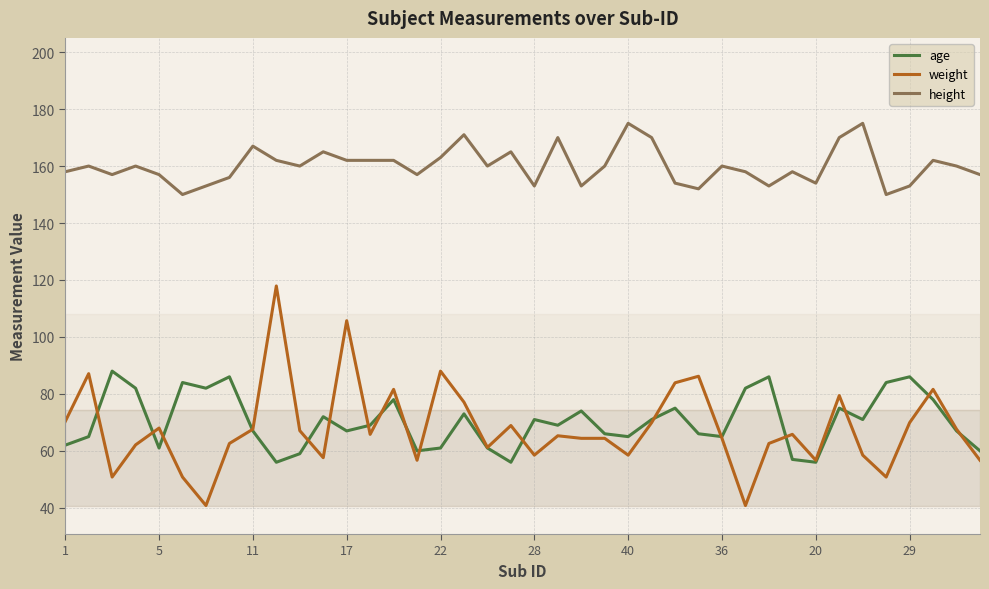

What is the highest value of the weight series?

117.9